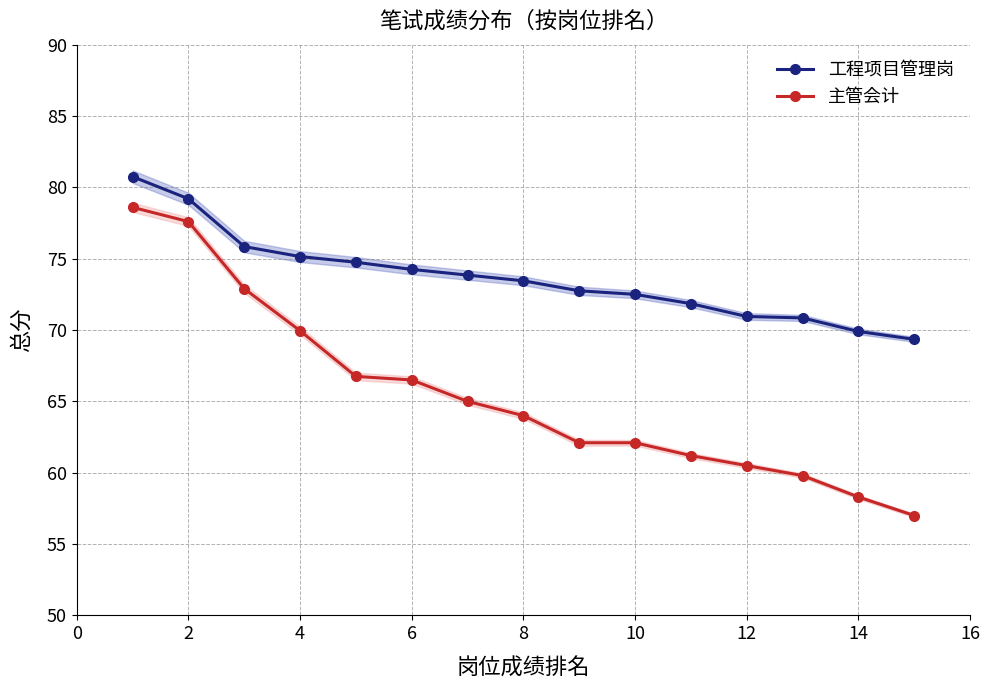

True or false: 主管会计 has a value of 58.3 at 14.

True